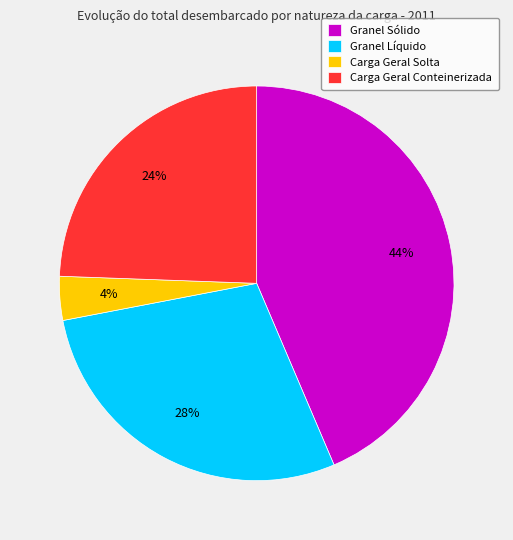

Combined, do Granel Sólido and Granel Líquido account for over 50%?

Yes